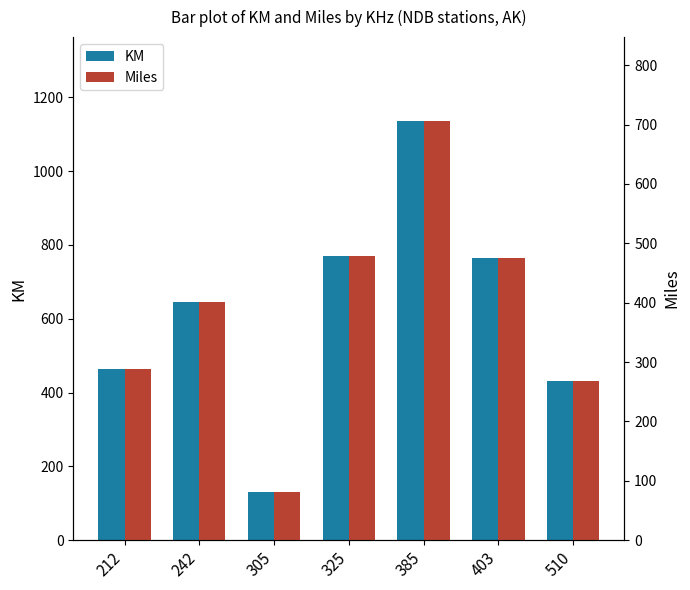

How many groups of bars are there?

7